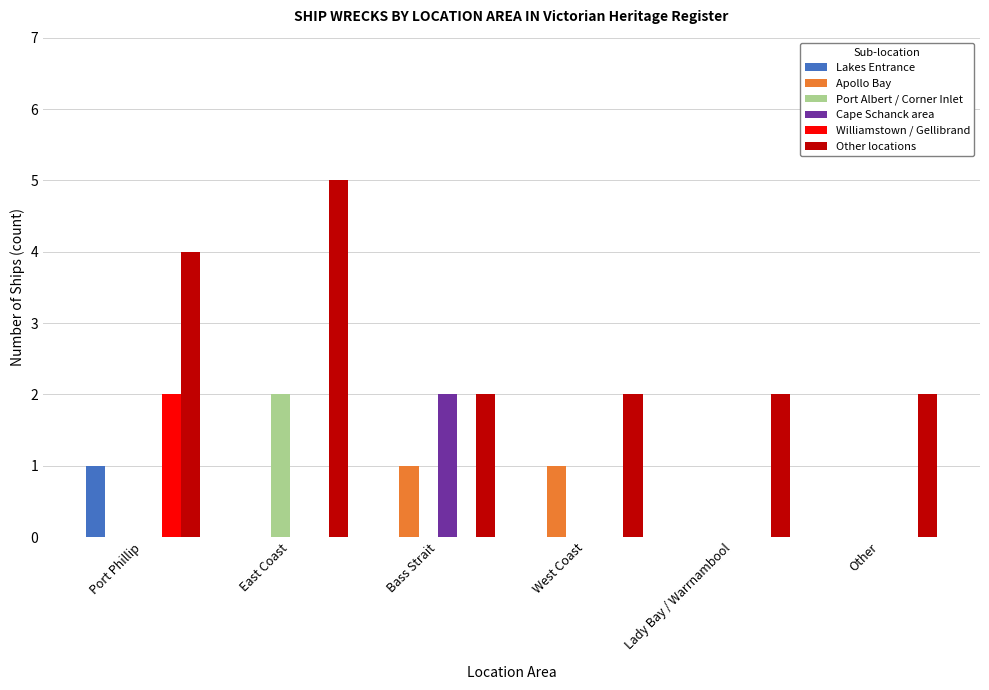

Is it true that Lakes Entrance equals 0 at Lady Bay / Warrnambool?

True